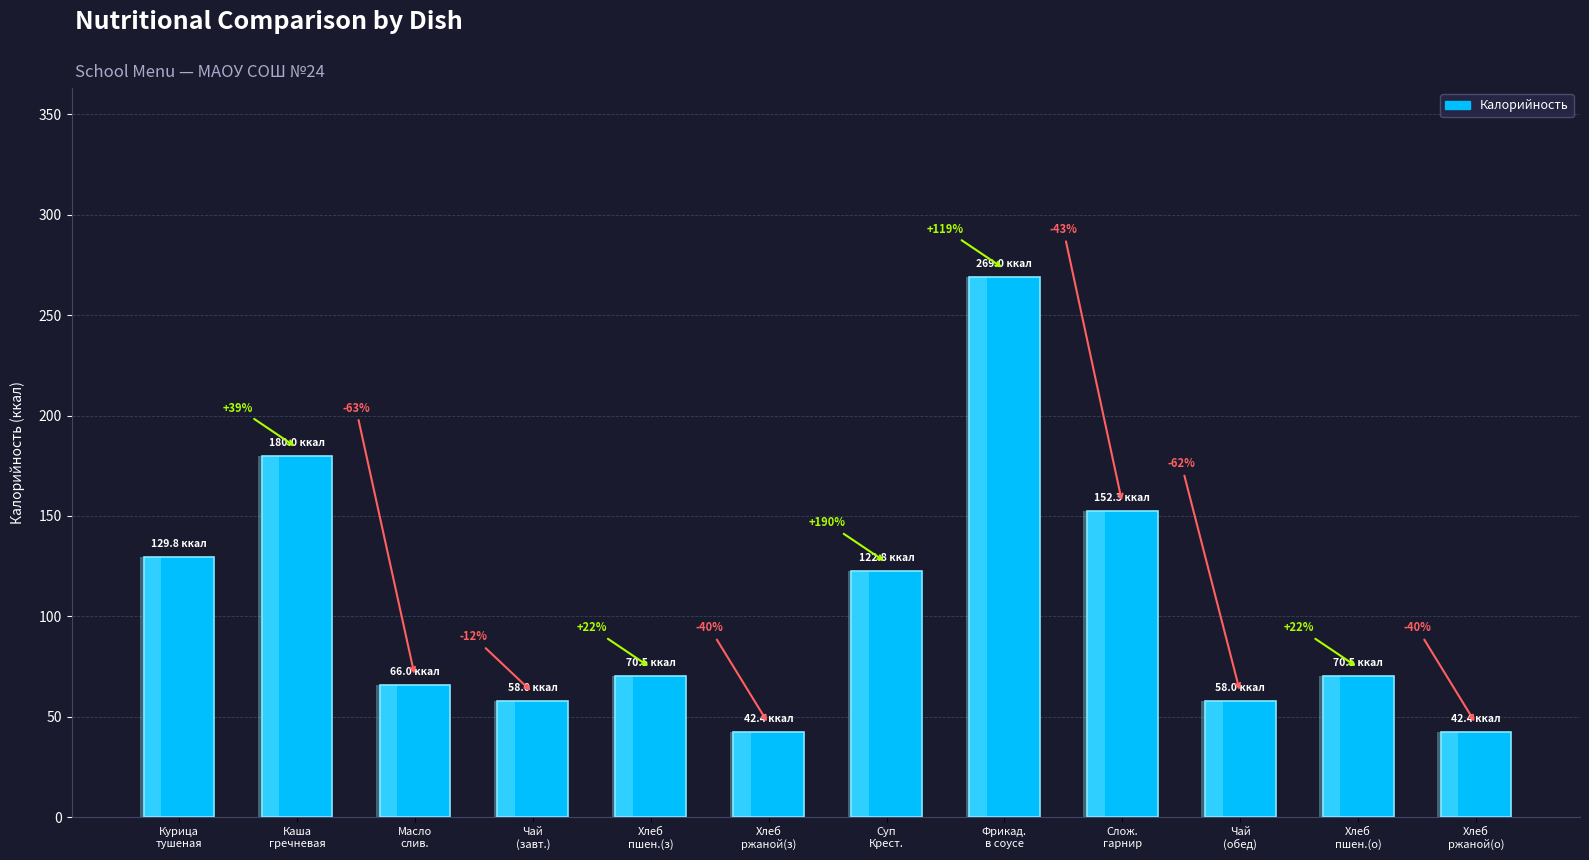

Is it true that the value at Хлеб
пшен.(з) is 70.5?

True